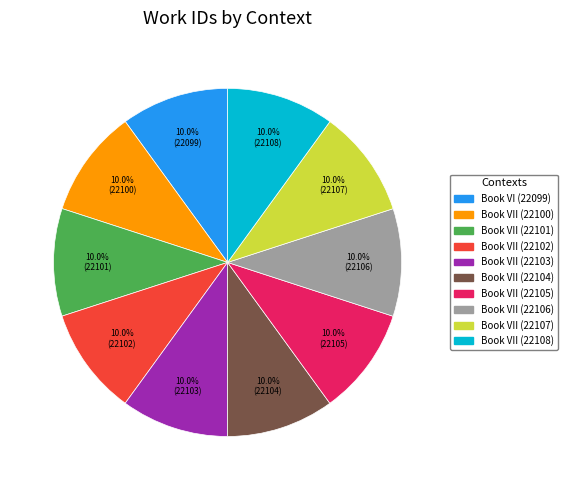

How many segments does this pie chart have?

10